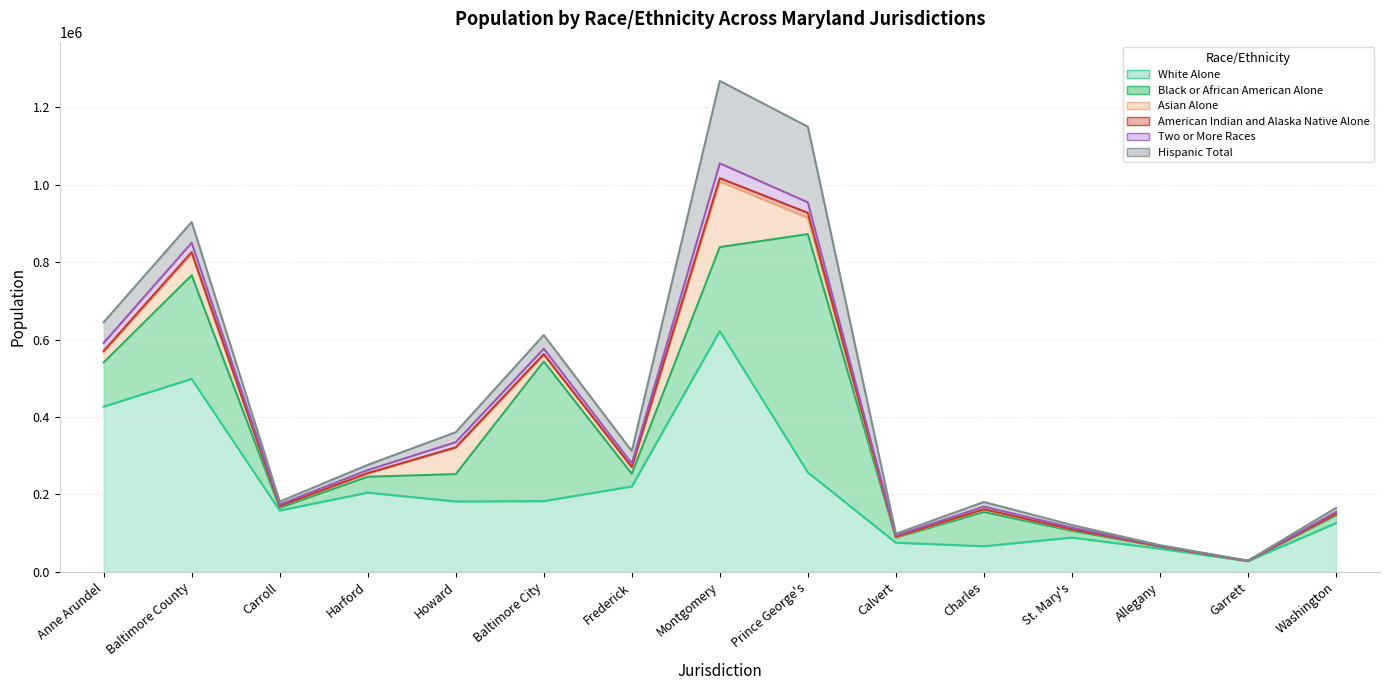

Reading right to left, transcribe all the data shown in this chart.

White Alone: 125927	27982	59920	88709	66436	75469	257063	621718	220664	182877	181956	204732	158472	498256	426691
Black or African American Alone: 20081	279	5243	17532	88256	13014	615100	216871	32763	360511	70572	41066	7059	267664	114215
Asian Alone: 3188	134	726	3437	5869	1835	41851	169510	15966	16312	67712	8330	4125	55443	26766
American Indian and Alaska Native Alone: 597	62	166	582	1261	482	12934	8555	1524	2863	1542	917	544	4255	2862
Two or More Races: 5271	299	1589	4264	6809	3296	27136	38158	9207	13836	13228	8003	3887	24217	20790
Hispanic Total: 10183	363	1427	6638	11956	4565	195350	212728	31995	35141	25732	13442	7516	53657	53299